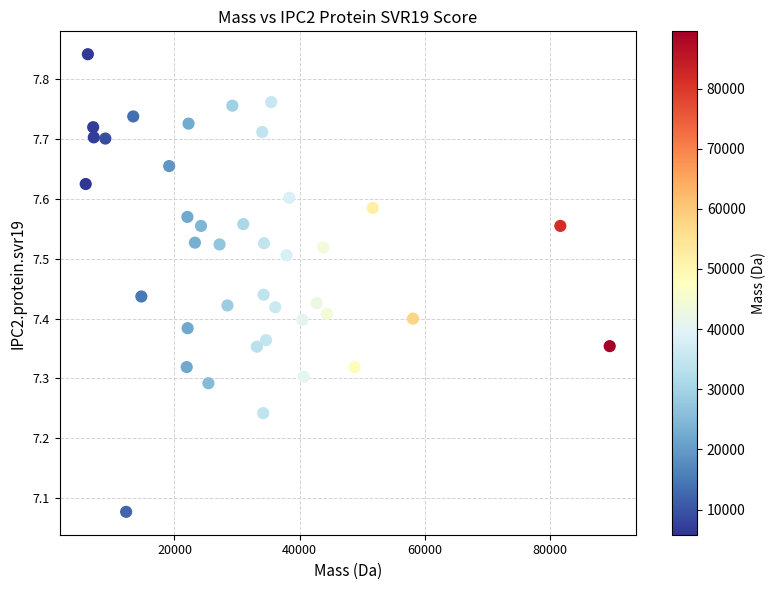

What is the range of Y values (max minus min)?

0.8